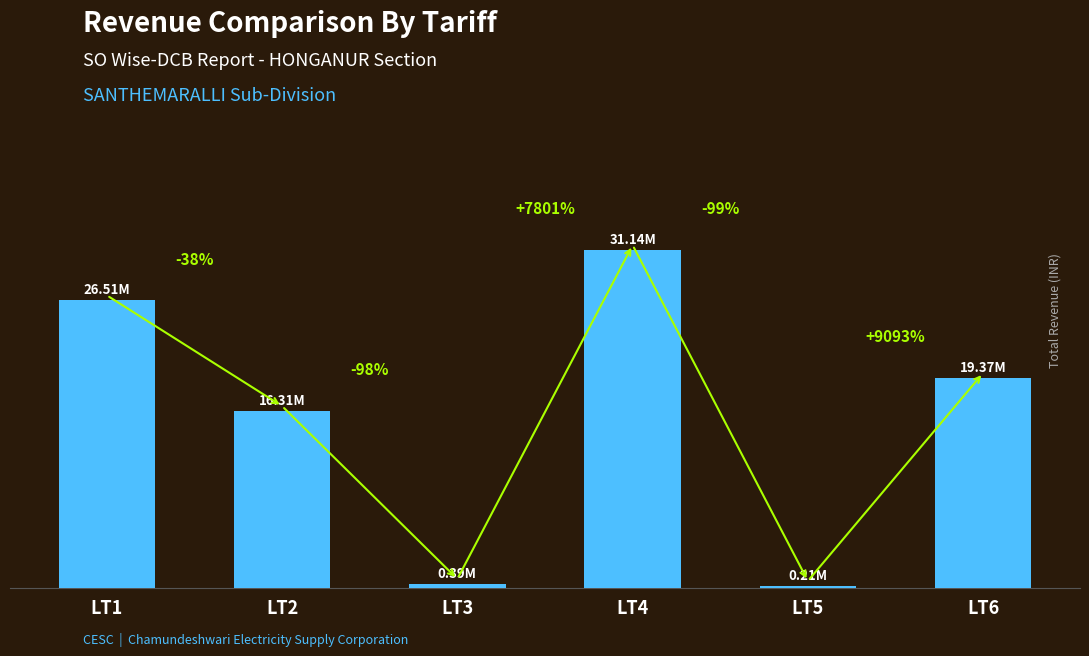

Are the bars horizontal?

No